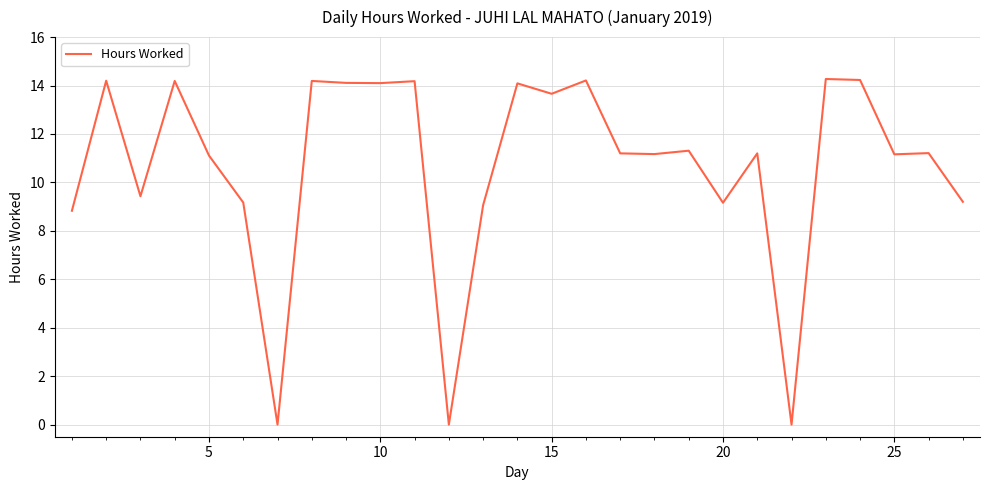

Count the number of data series in this chart.

1